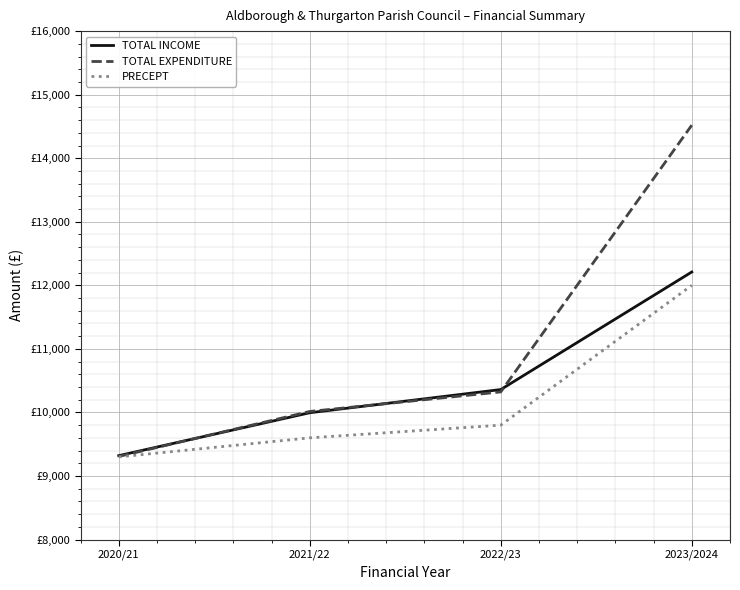

Is this an area chart (filled region under the line)?

No